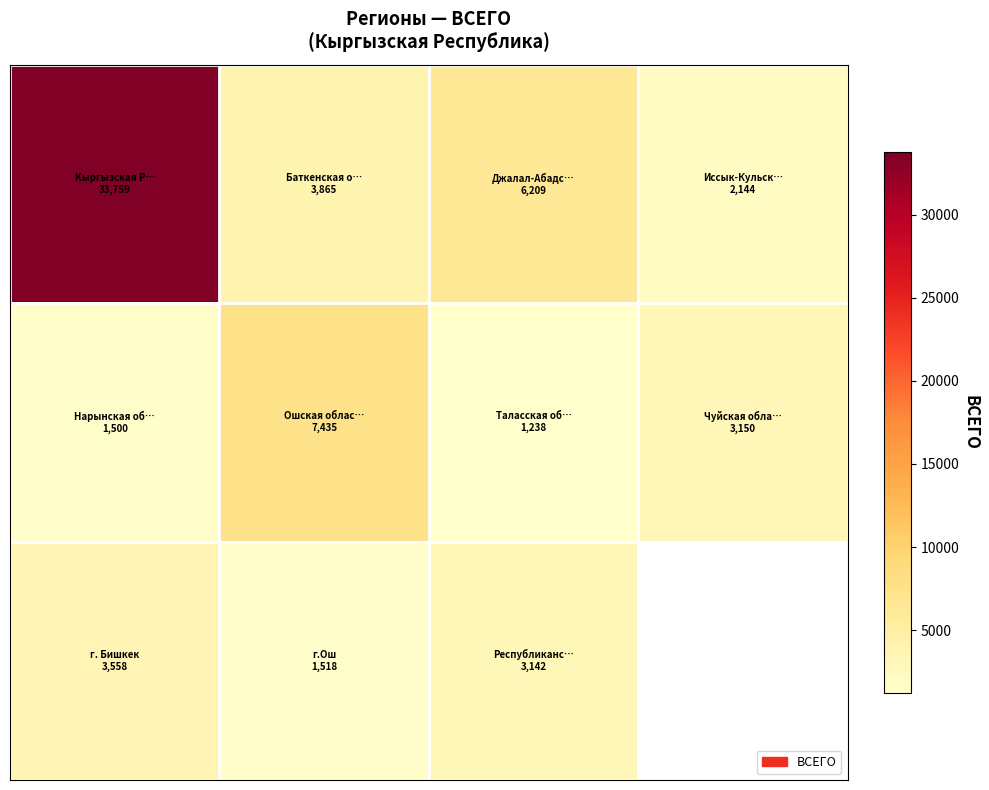

How many categories are shown in the chart?

4